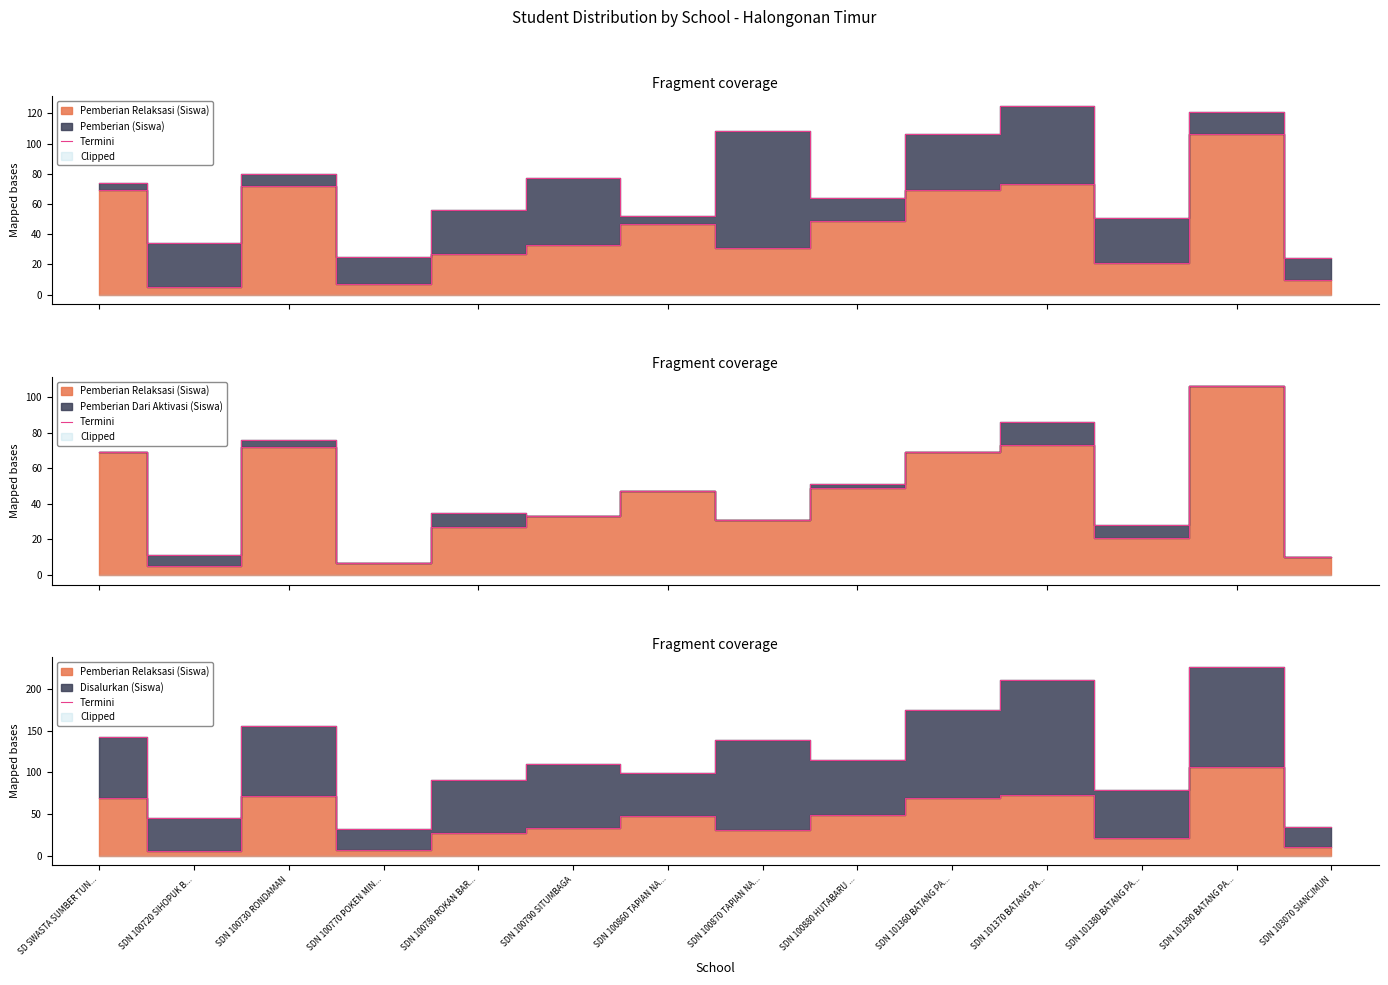

At which category does the data reach its first local valley?

SDN 100720 SIHOPUK B...